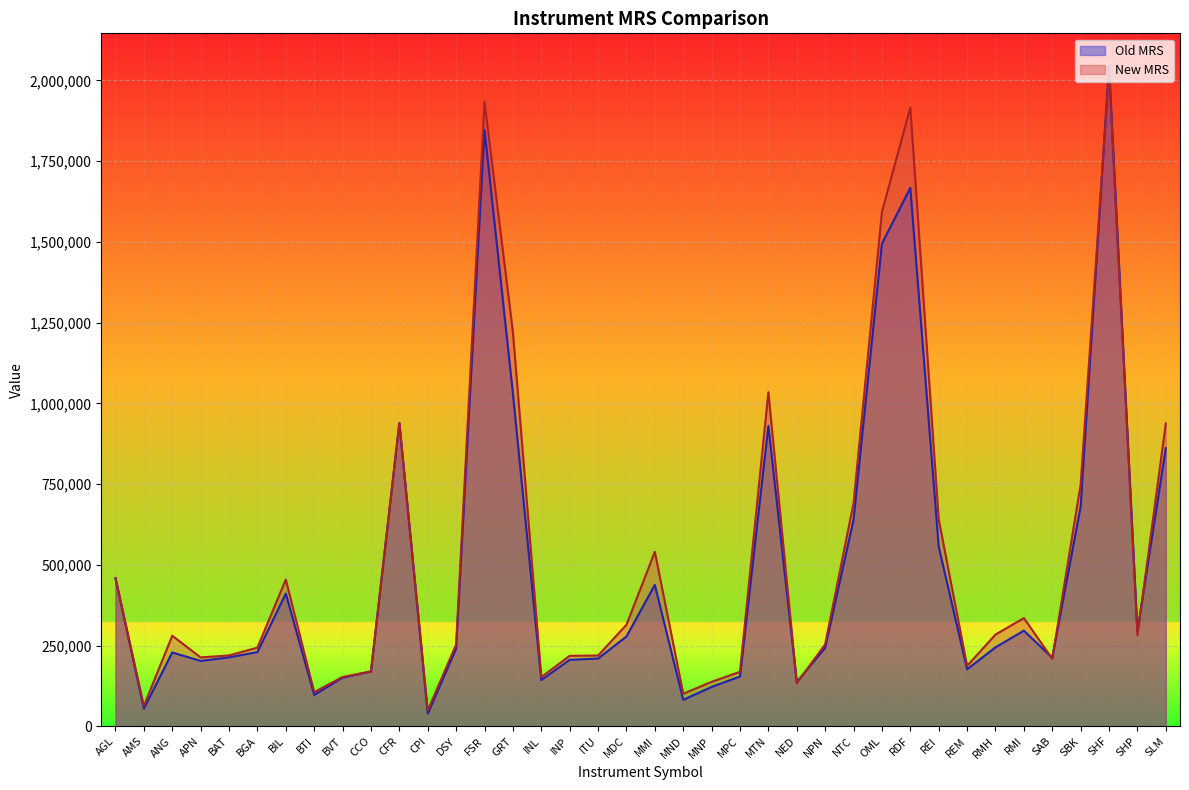

What is the label of the 3rd point from the right?

SHF